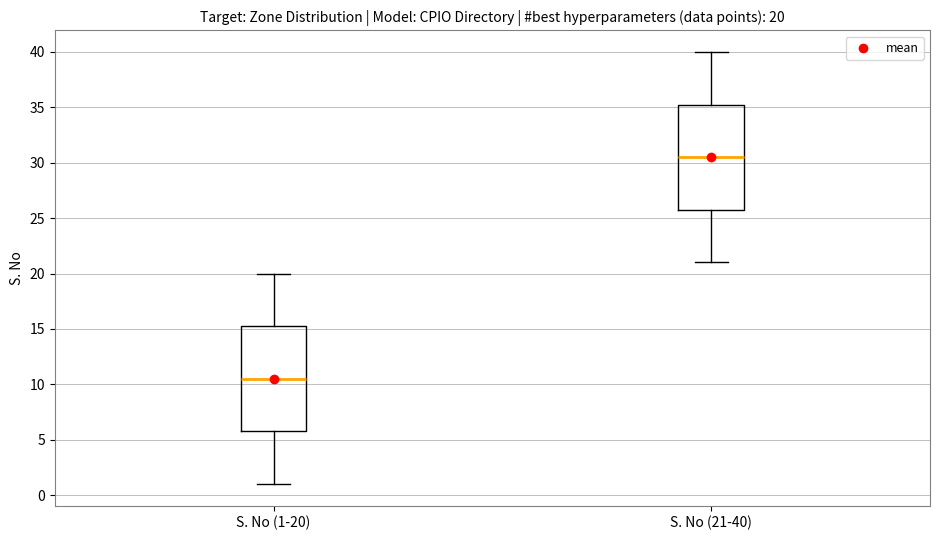

Which box has the highest median line?

S. No (21-40)